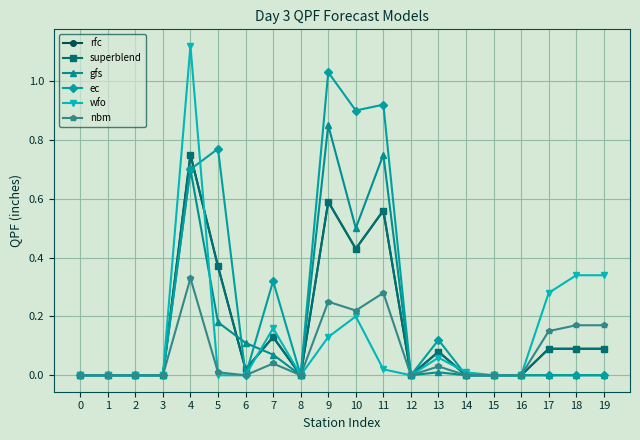

What is the difference between the highest and lowest values at 18?

0.3